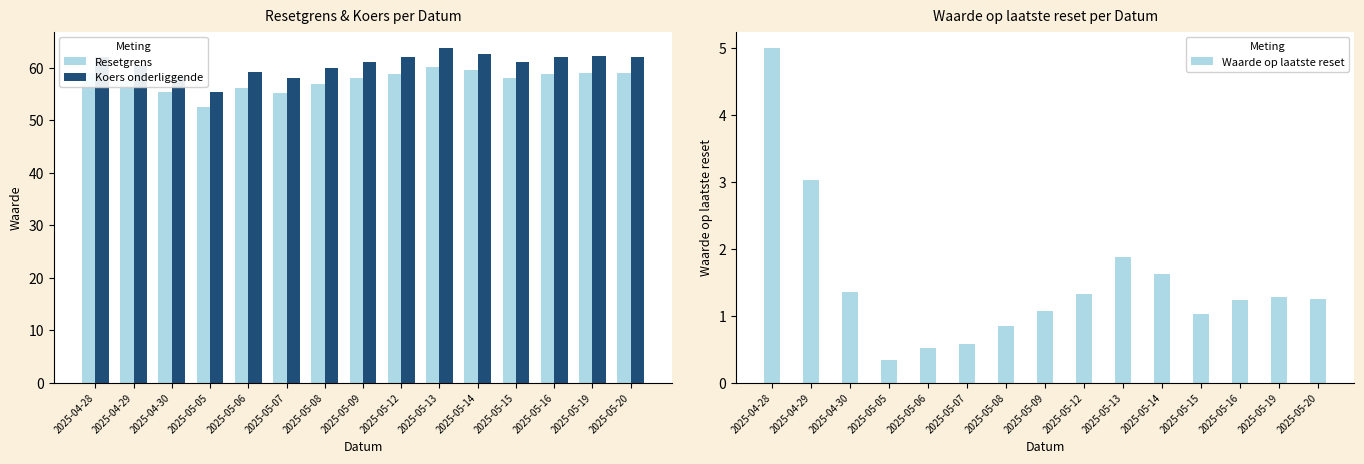

What is the sum of all Koers onderliggende values?

909.7